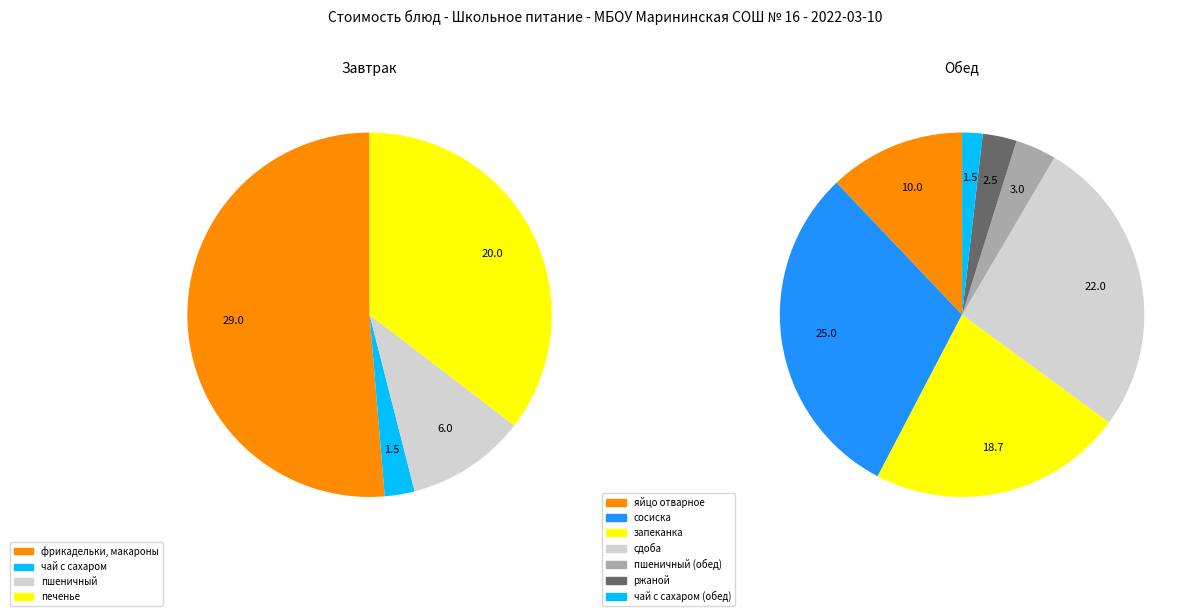

Rank the categories by value from highest to lowest.

фрикадельки, макароны, сосиска, сдоба, печенье, запеканка, яйцо отварное, пшеничный, пшеничный (обед), ржаной, чай с сахаром, чай с сахаром (обед)